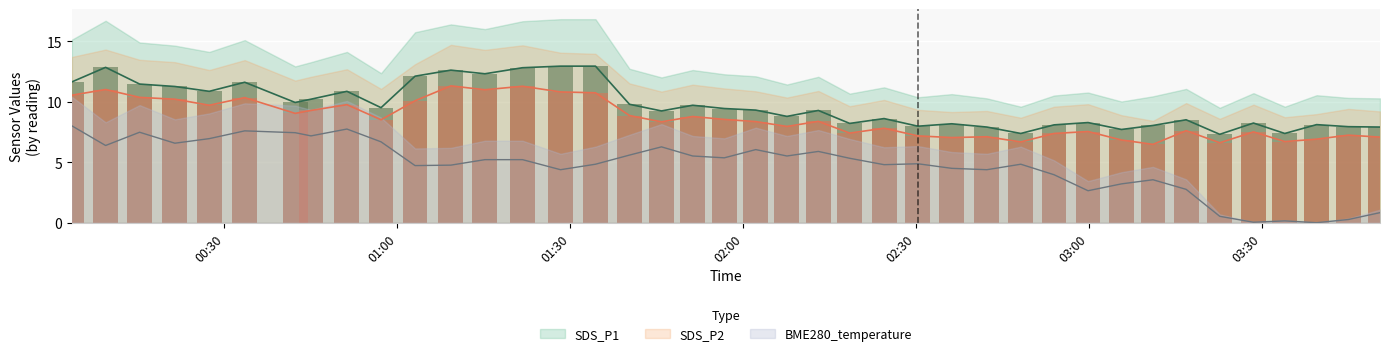

What is the label of the 6th bar from the left?

2021/07/19 00:33:31